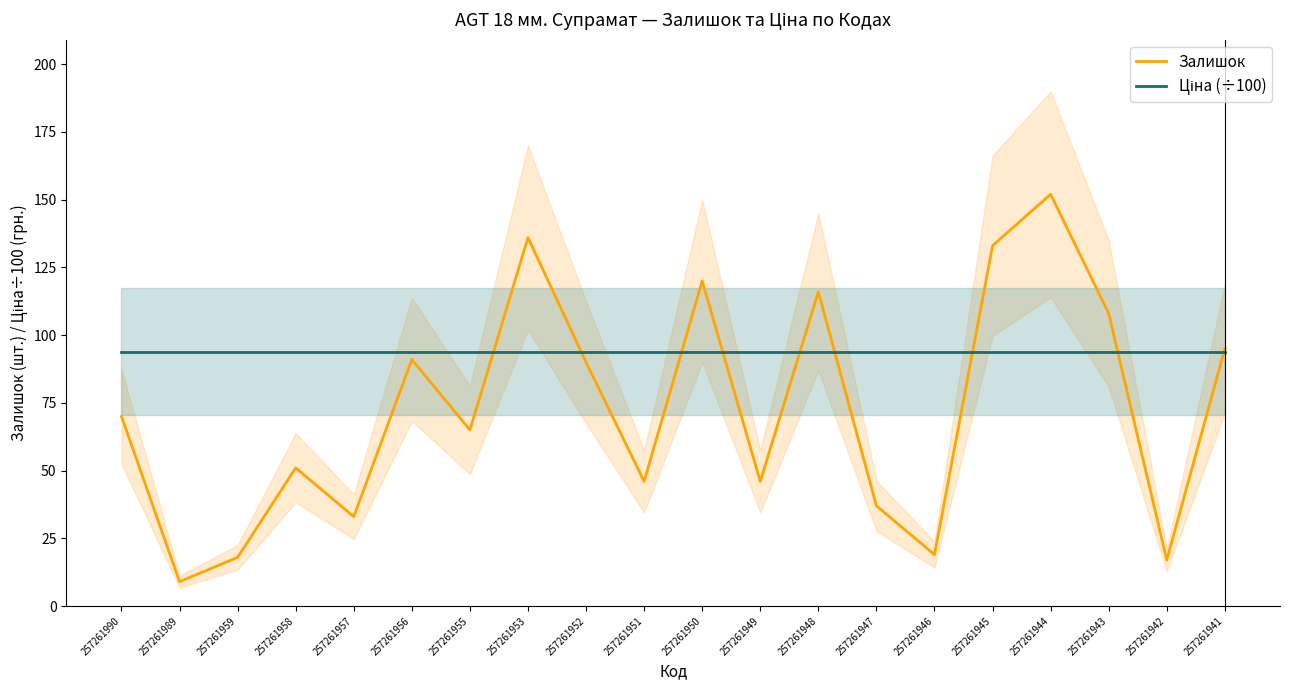

What is the total value across all series at 257261942?

110.8